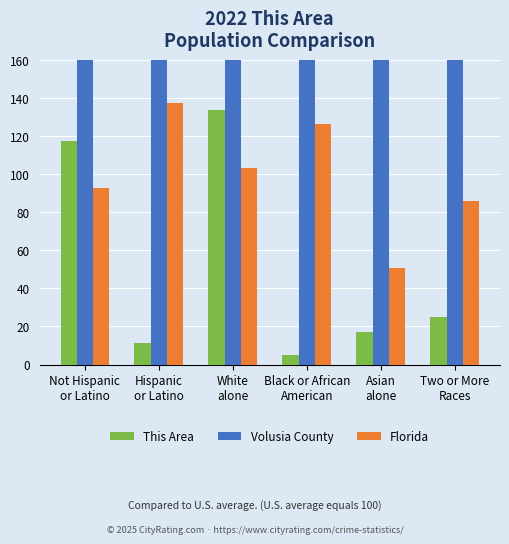

What position from the left is Black or African
American?

4